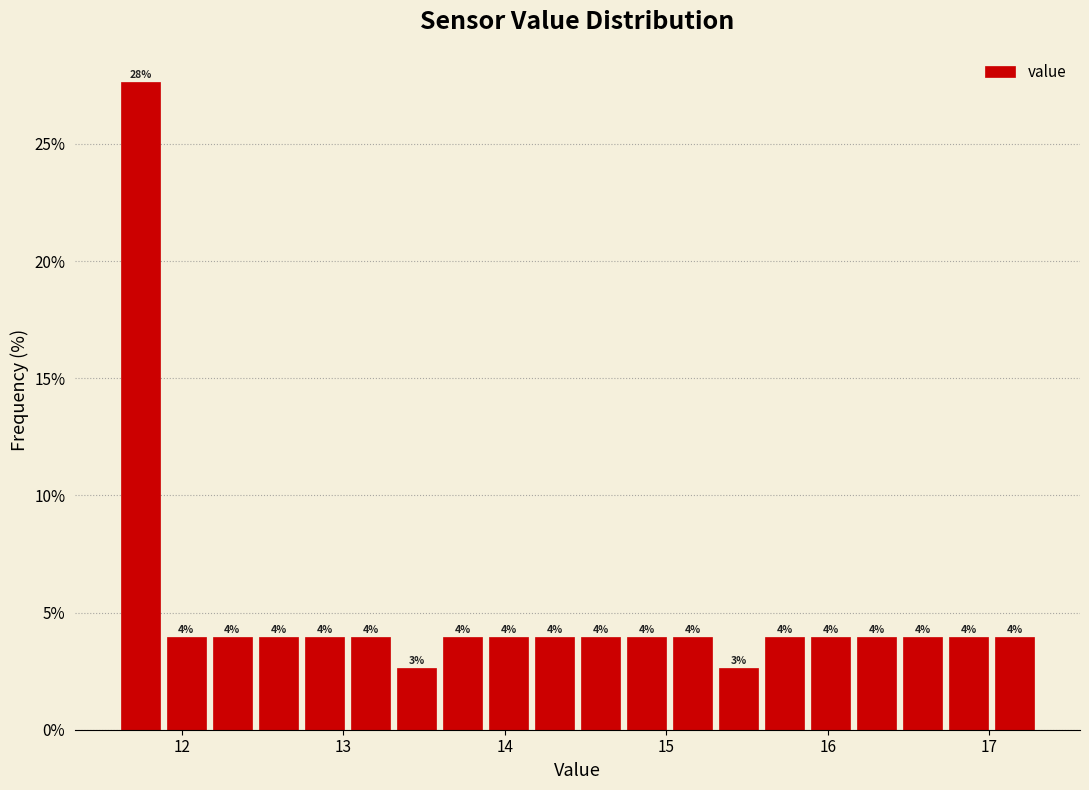

Read against the x-axis, roughly where is the centre of the tallest bar?

11.7